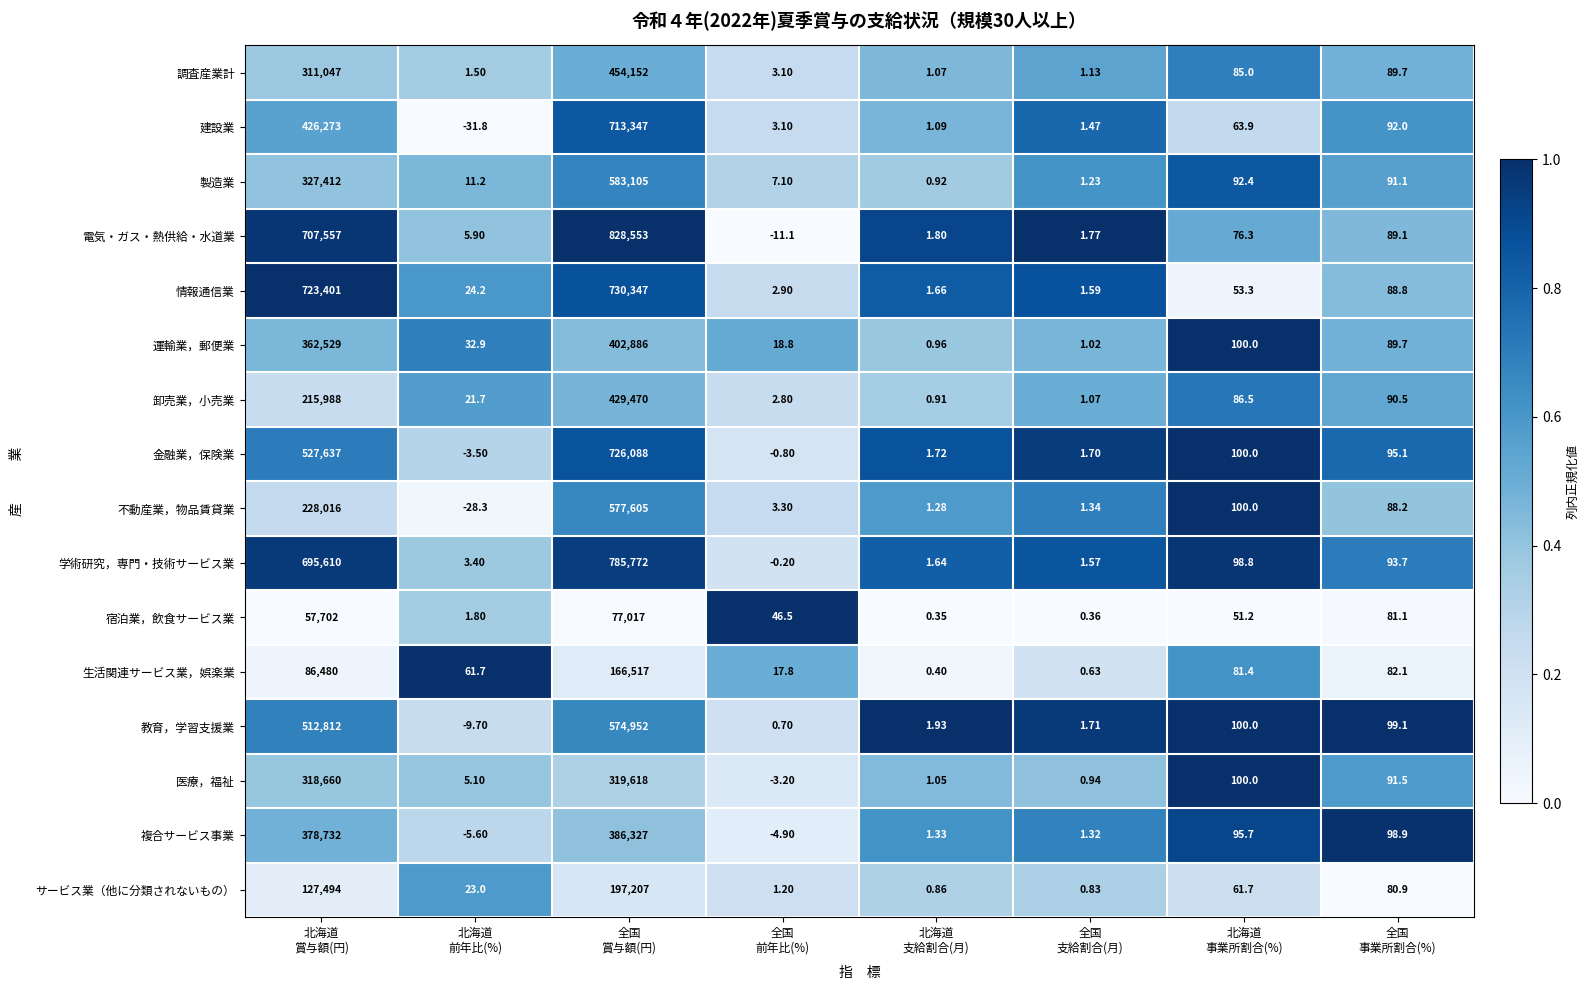

What is the difference between the highest and lowest values at 北海道
賞与額(円)?

665699.0